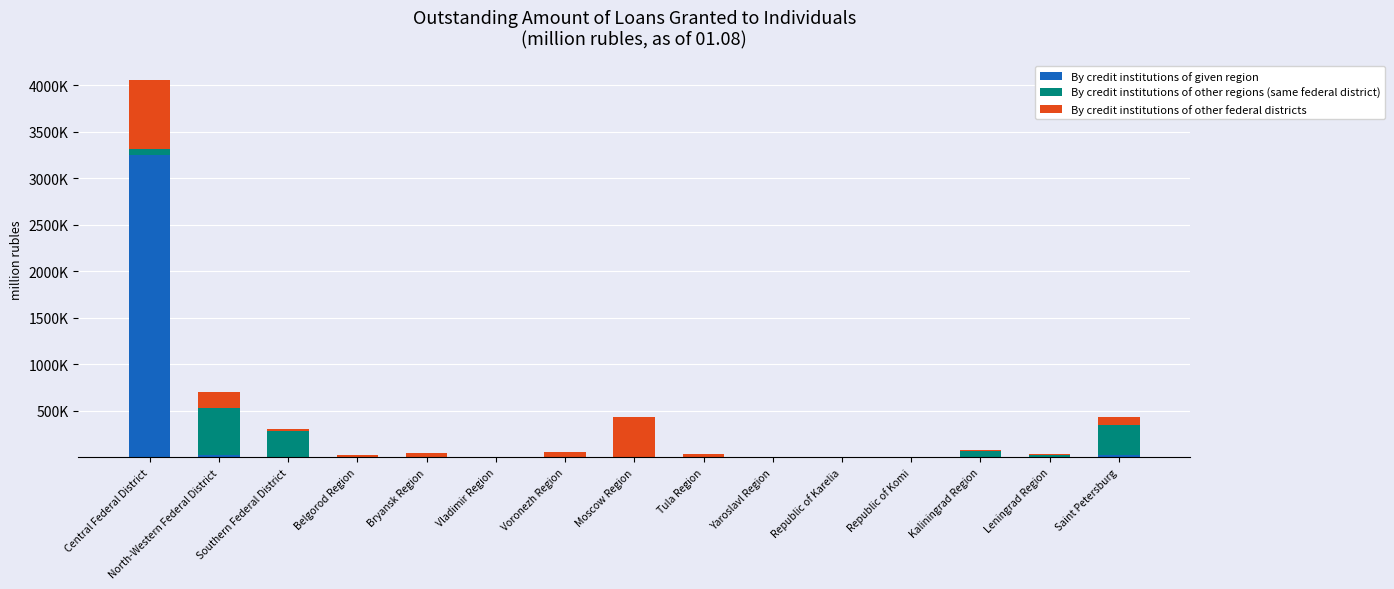

Does the chart contain stacked bars?

Yes